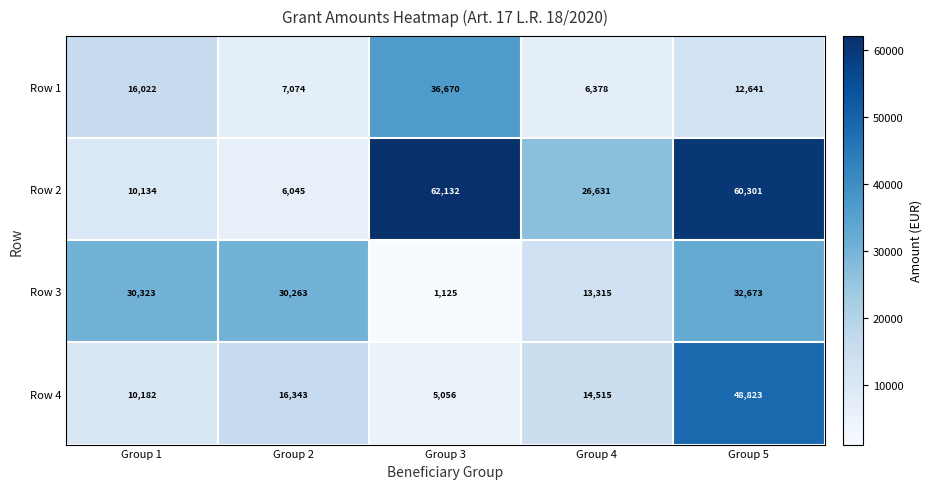

The value of Row 1 at Group 5 is 12641. True or false?

True